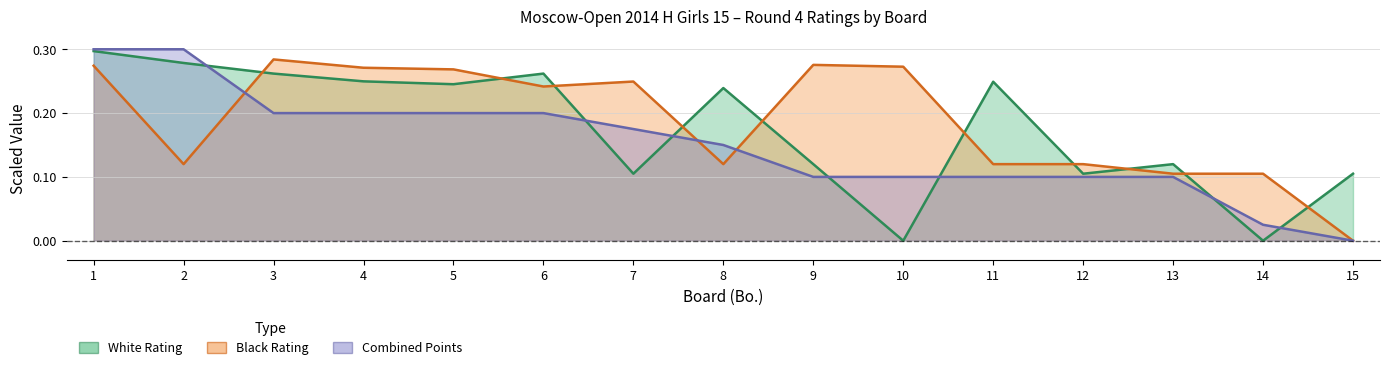

Rank the categories by Black Rating value from highest to lowest.

3, 9, 1, 10, 4, 5, 7, 6, 2, 8, 11, 12, 13, 14, 15